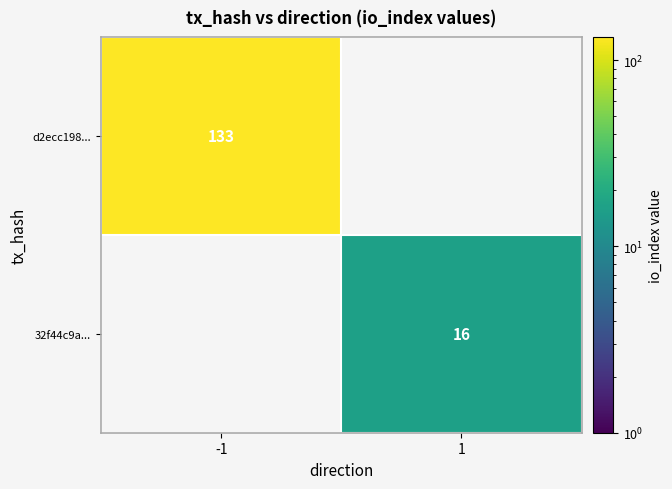

Is it true that d2ecc198... equals 133 at -1?

True